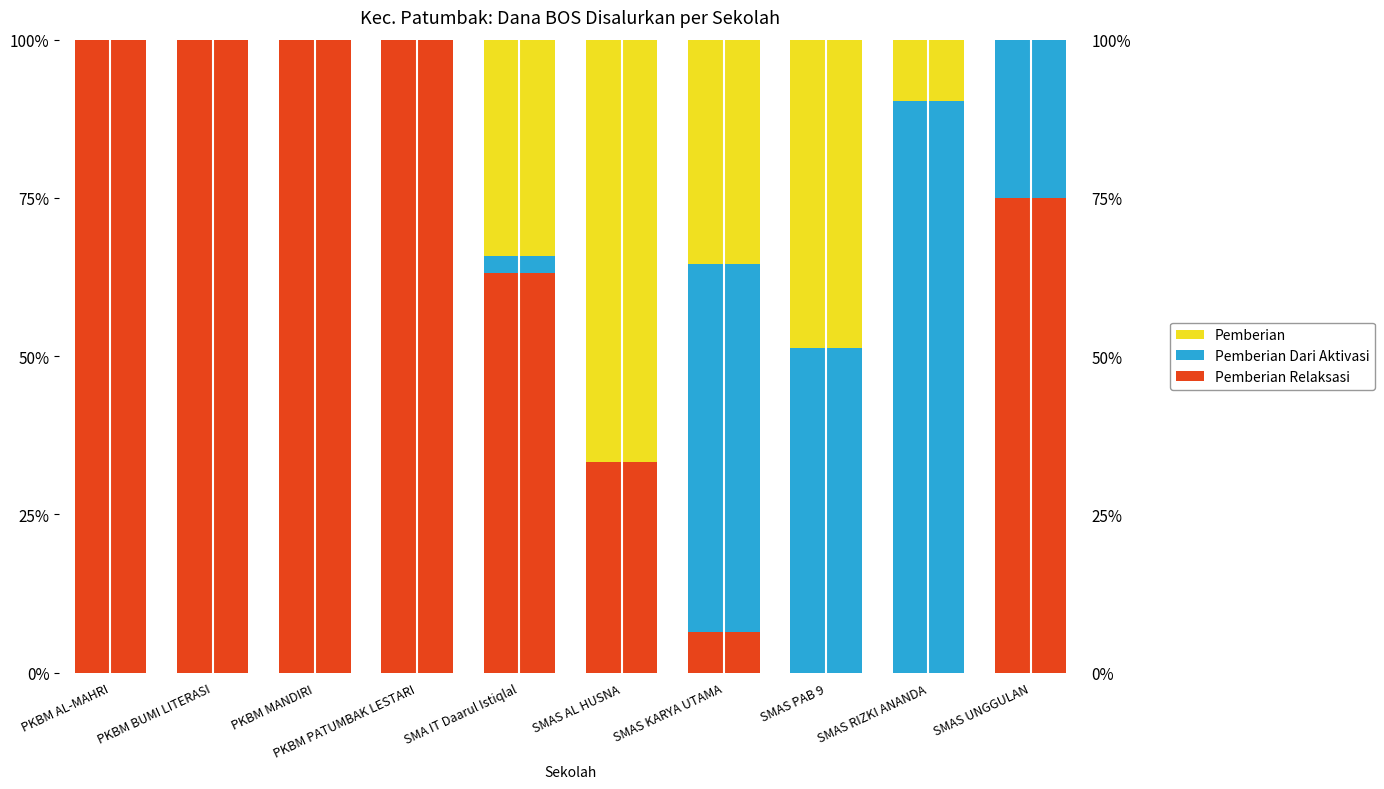

Reading left to right, list all the values displayed in this chart.

Pemberian Relaksasi: PKBM AL-MAHRI=100.0	PKBM BUMI LITERASI=100.0	PKBM MANDIRI=100.0	PKBM PATUMBAK LESTARI=100.0	SMA IT Daarul Istiqlal=63.2	SMAS AL HUSNA=33.3	SMAS KARYA UTAMA=6.5	SMAS PAB 9=0.0	SMAS RIZKI ANANDA=0.0	SMAS UNGGULAN=75.0
Pemberian Dari Aktivasi: PKBM AL-MAHRI=0.0	PKBM BUMI LITERASI=0.0	PKBM MANDIRI=0.0	PKBM PATUMBAK LESTARI=0.0	SMA IT Daarul Istiqlal=2.6	SMAS AL HUSNA=0.0	SMAS KARYA UTAMA=58.1	SMAS PAB 9=51.3	SMAS RIZKI ANANDA=90.3	SMAS UNGGULAN=25.0
Pemberian: PKBM AL-MAHRI=0.0	PKBM BUMI LITERASI=0.0	PKBM MANDIRI=0.0	PKBM PATUMBAK LESTARI=0.0	SMA IT Daarul Istiqlal=34.2	SMAS AL HUSNA=66.7	SMAS KARYA UTAMA=35.5	SMAS PAB 9=48.7	SMAS RIZKI ANANDA=9.7	SMAS UNGGULAN=0.0